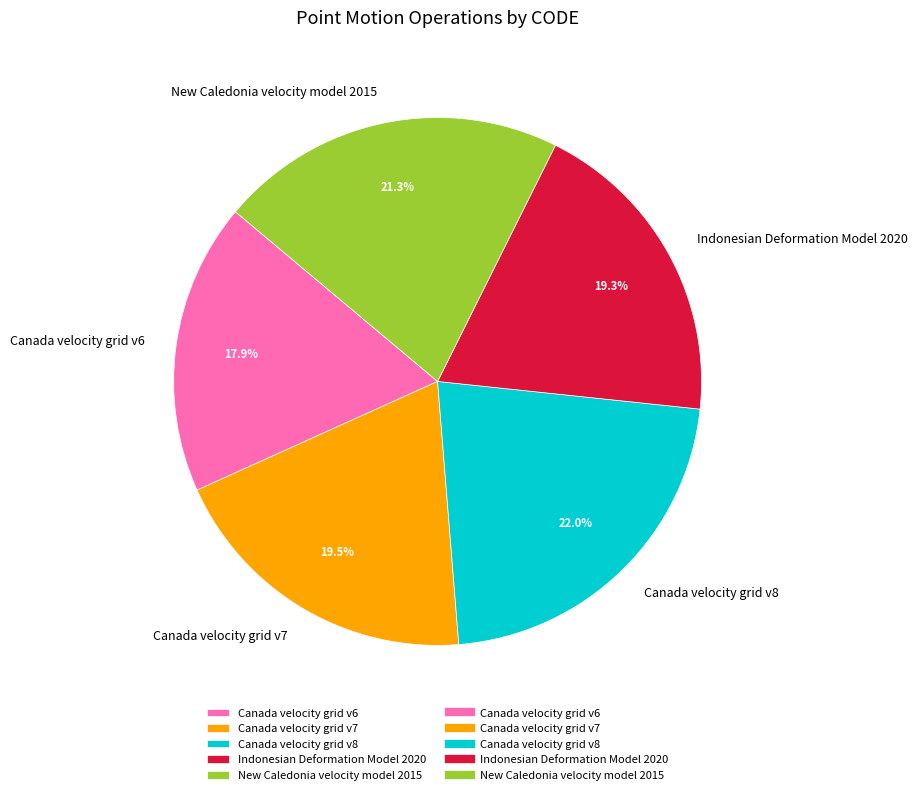

Between Canada velocity grid v6 and Canada velocity grid v7, which is larger?

Canada velocity grid v7